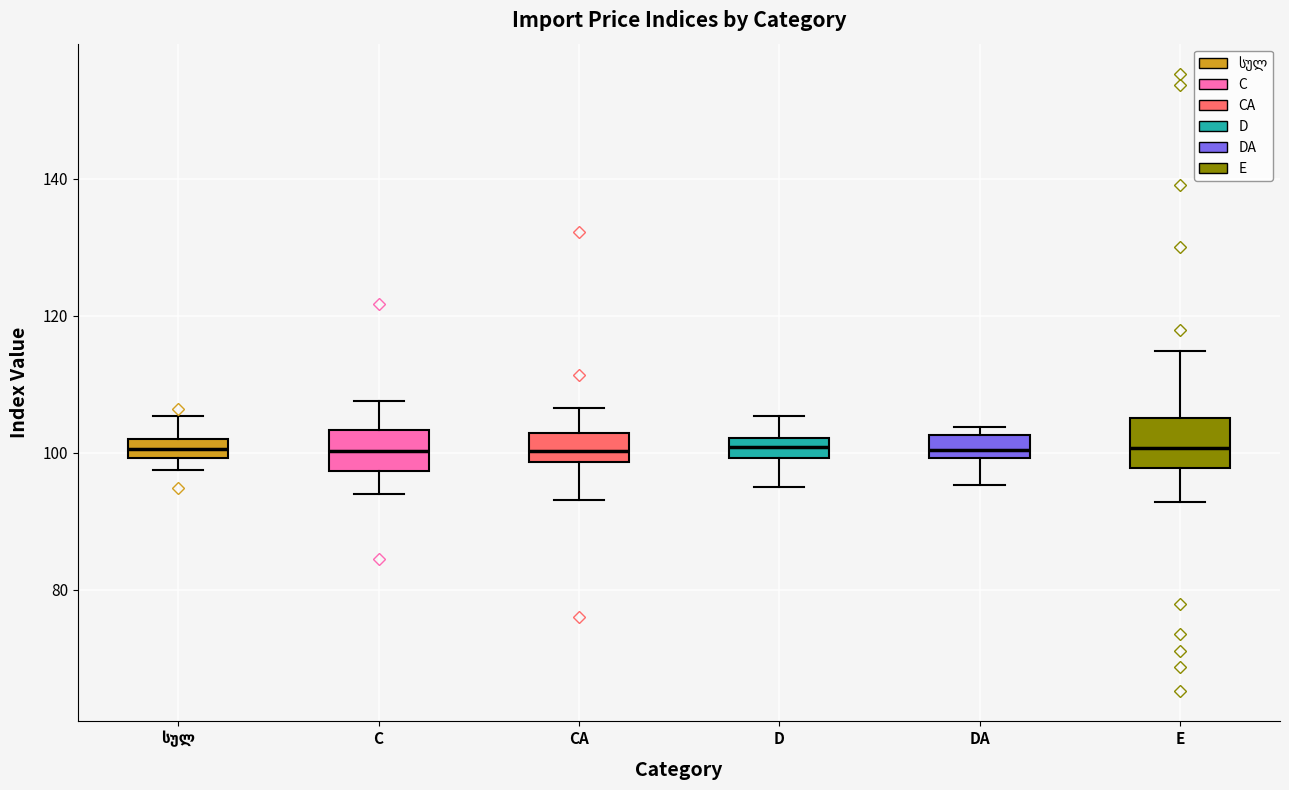

Where is the upper edge of the box for C on the y-axis? The values are not printed on the chart, so give them approximately, as read against the axis.

104